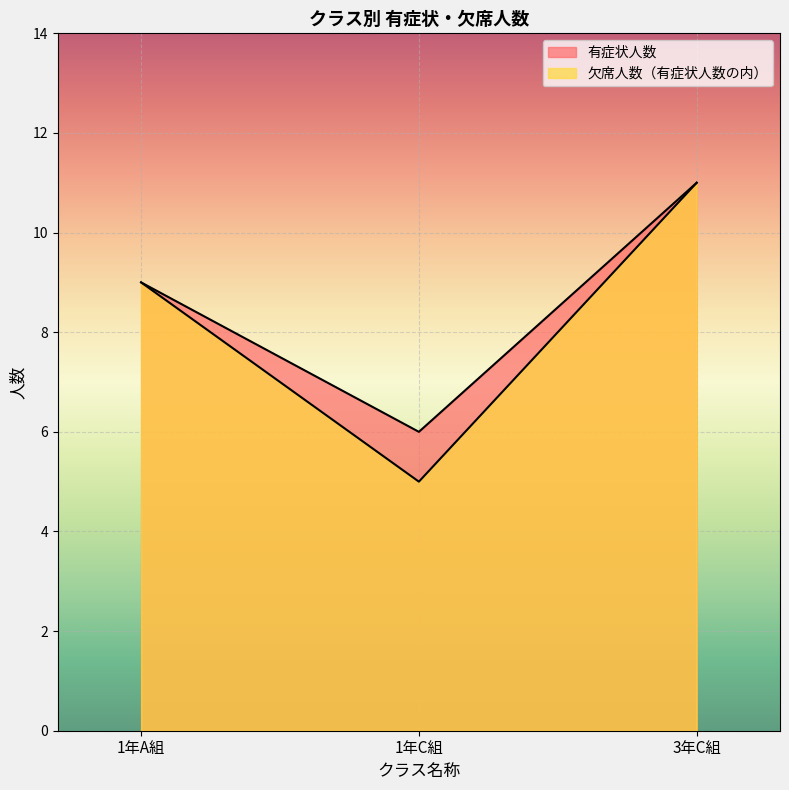

Between 1年A組 and 3年C組, which series saw the biggest shift?

有症状人数